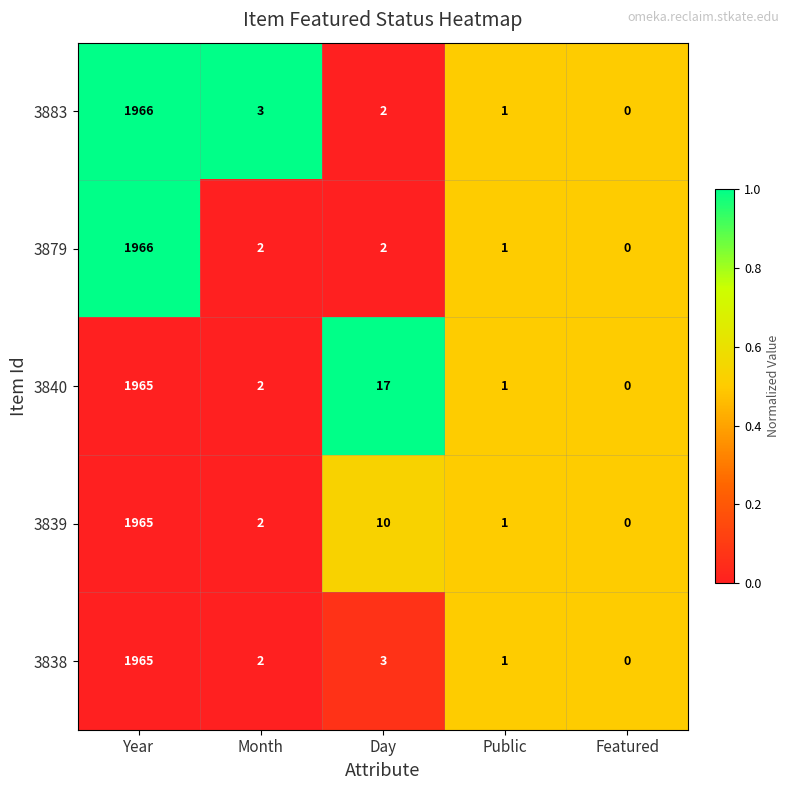

What is the sum of all 3883 values?

1972